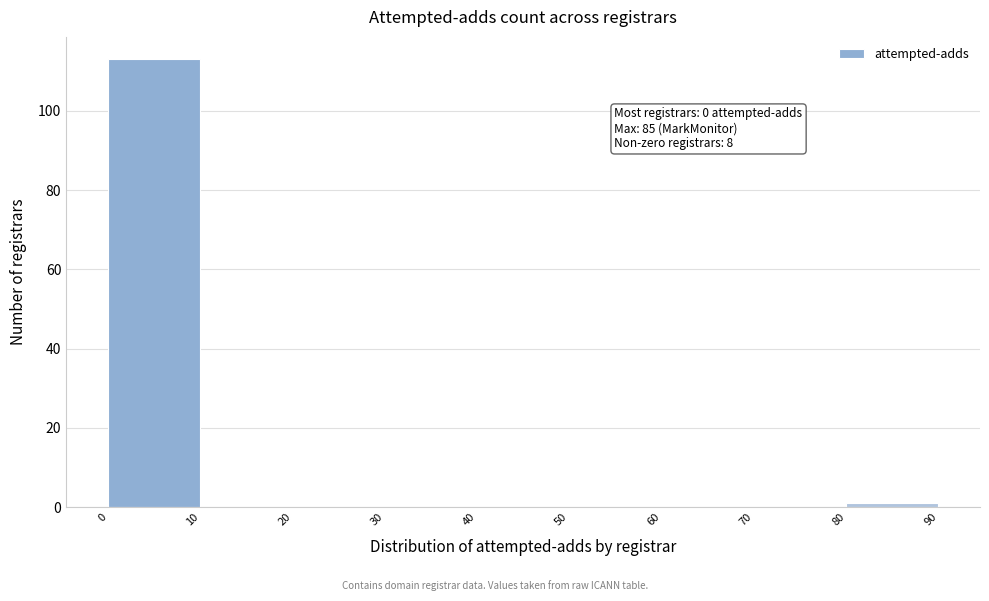

Which range on the x-axis has the tallest bar?

0 to 10